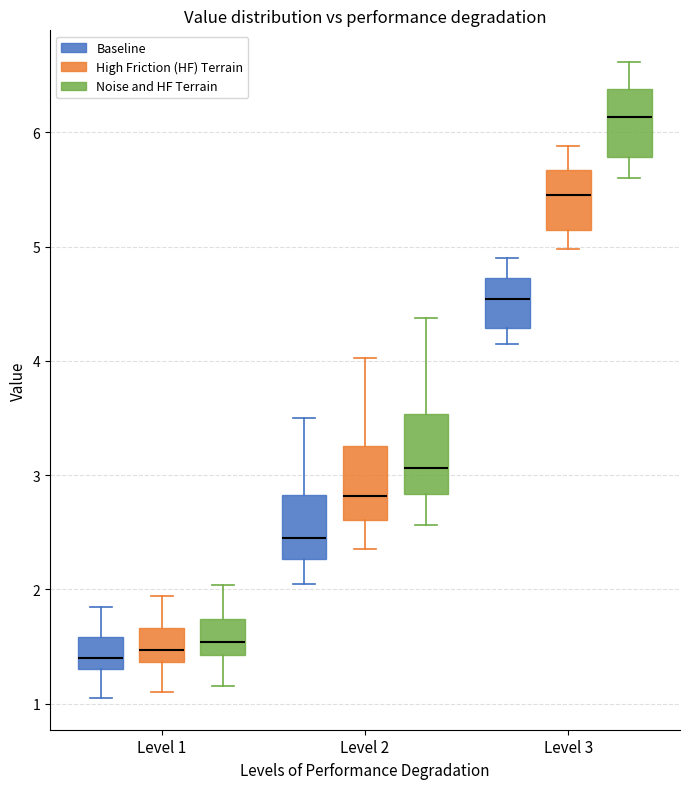

Where does the lower whisker of the box for Level 3 (Noise and HF Terrain) end on the y-axis? The values are not printed on the chart, so give them approximately, as read against the axis.

5.6